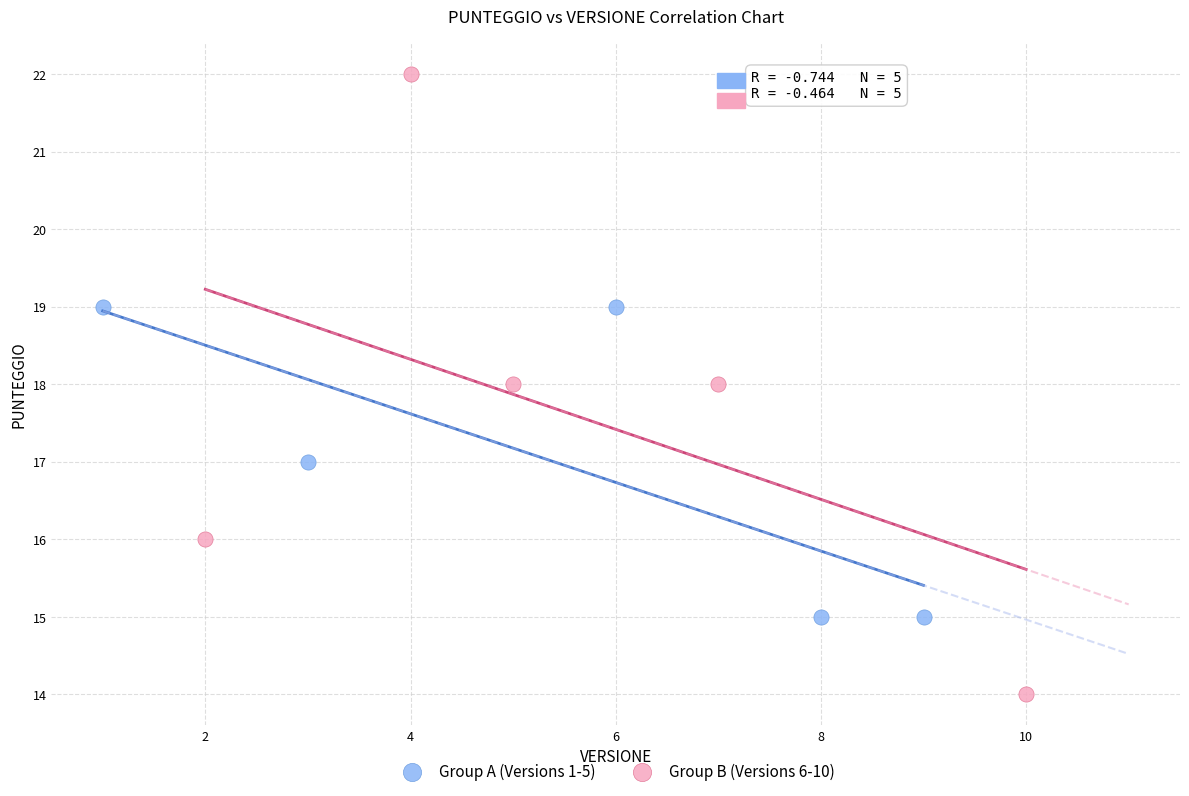

Which series reaches the maximum Y coordinate?

Group B (Versions 6-10)